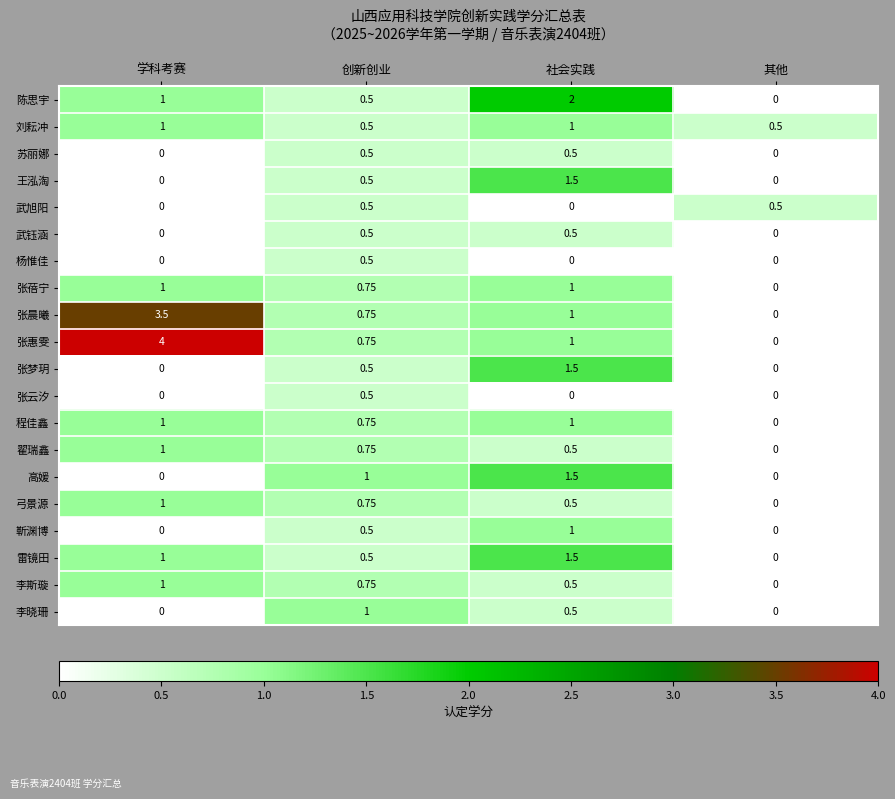

Rank the categories by 李斯璇 value from lowest to highest.

其他, 社会实践, 创新创业, 学科考赛